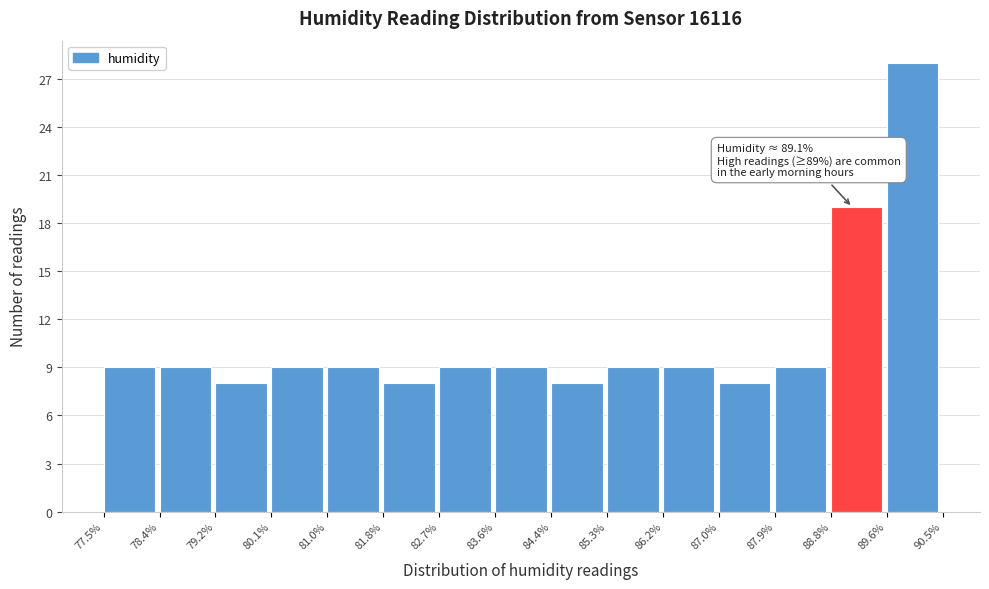

Which range on the x-axis has the tallest bar?

89.6% to 90.5%